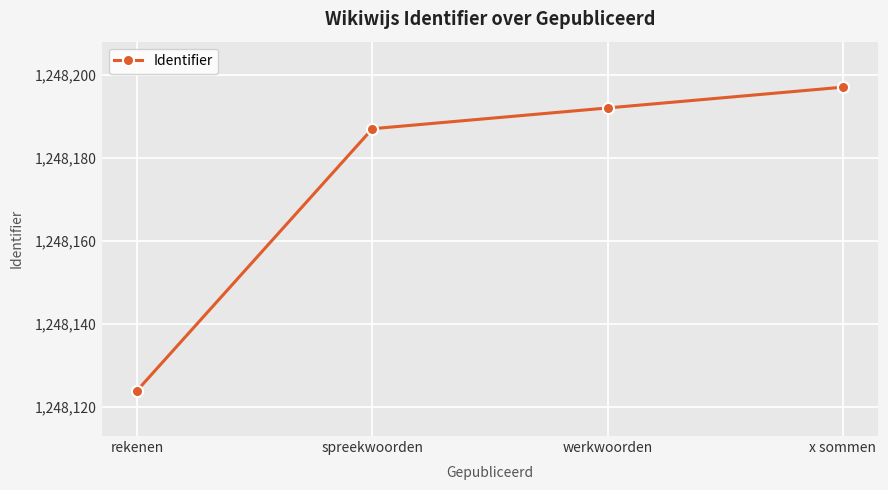

Read the value at x sommen, to the nearest 5.

1248195